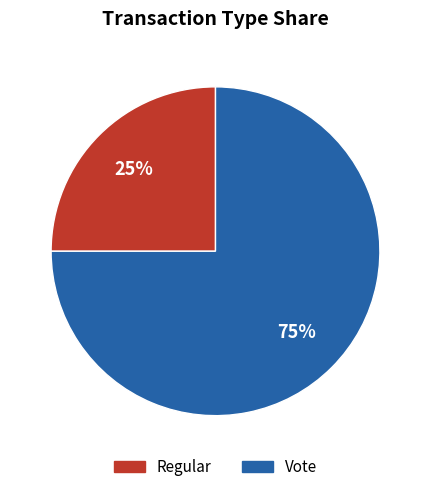

True or false: Regular accounts for 30% of the total.

False